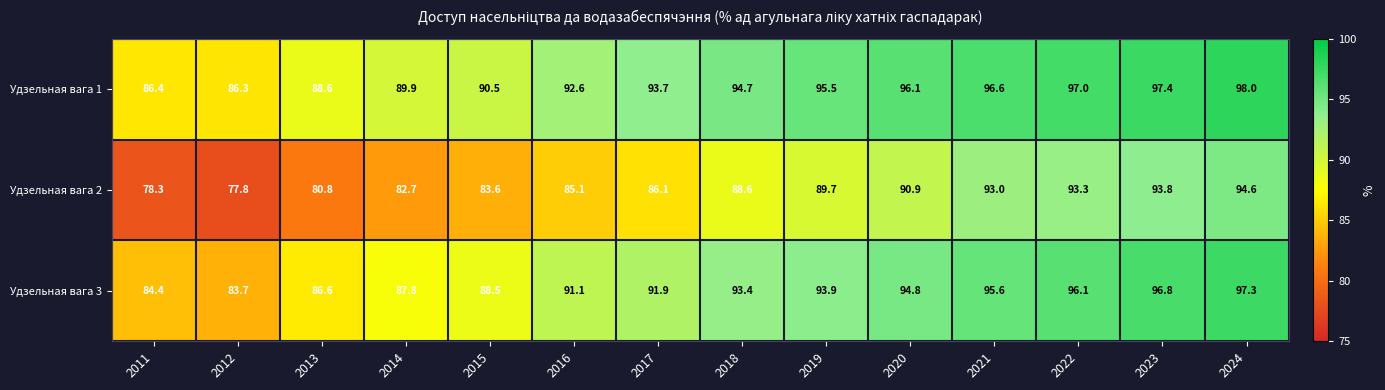

At how many categories does at least one series exceed 78?

14